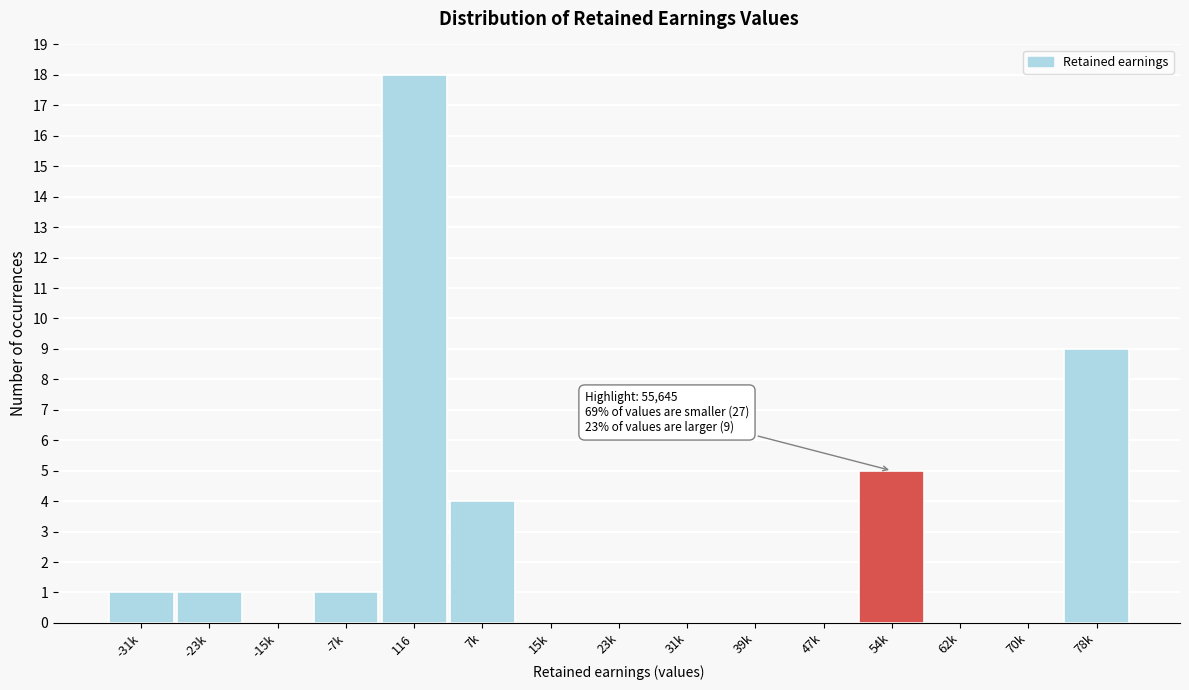

Reading left to right, transcribe all the data shown in this chart.

-31k=1	-23k=1	-15k=0	-7k=1	116=18	7k=4	15k=0	23k=0	31k=0	39k=0	47k=0	54k=5	62k=0	70k=0	78k=9